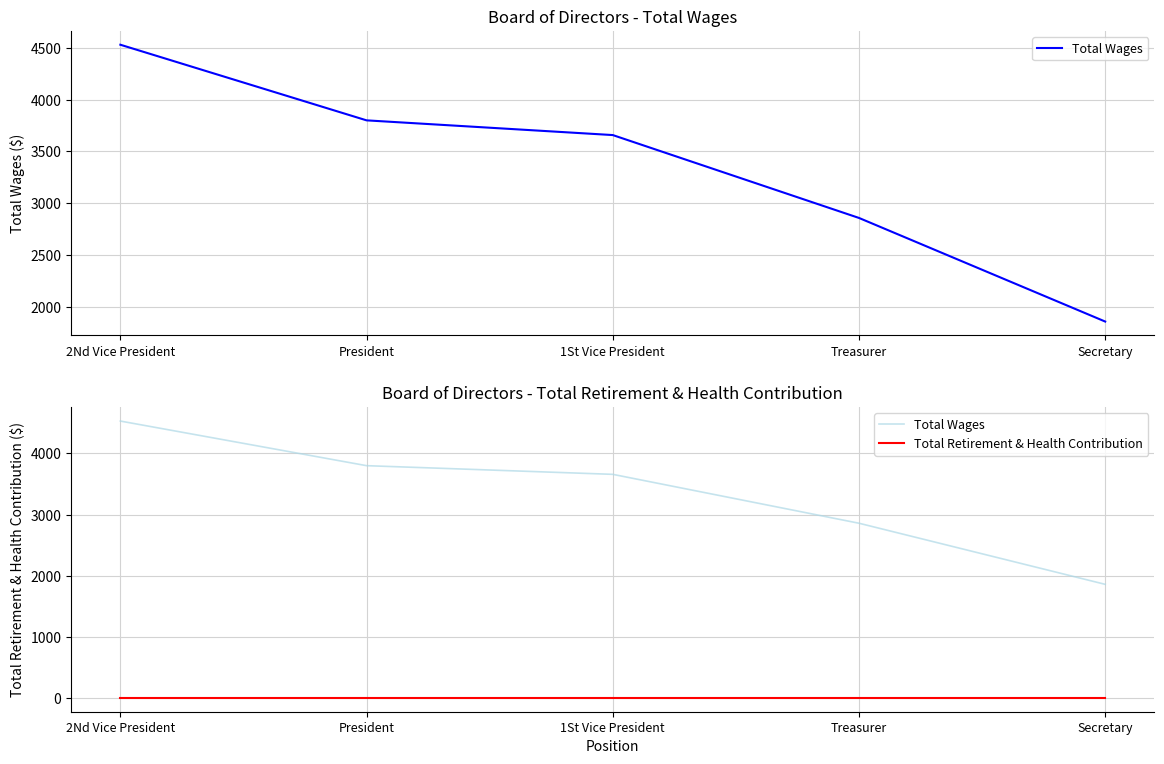

The Total Wages series shows 827 at Treasurer. True or false?

False